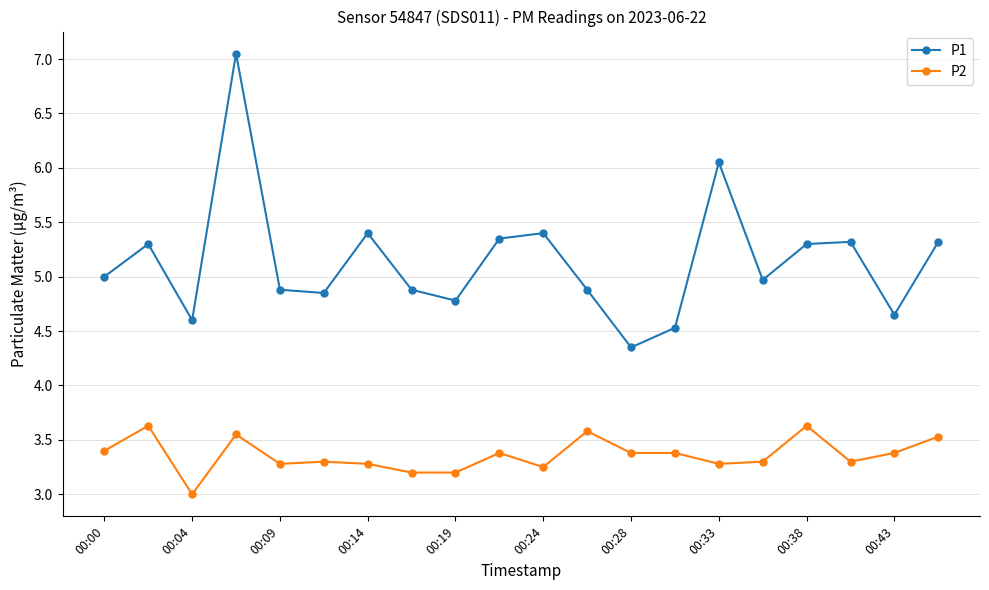

Which series has the largest range (max minus min)?

P1